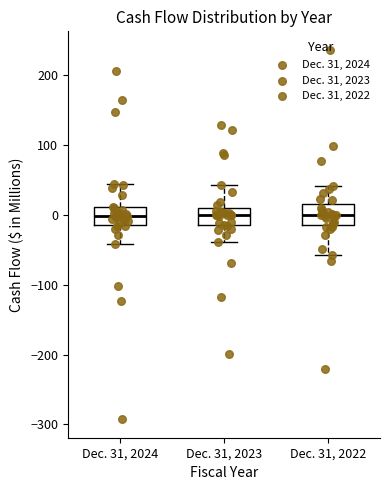

Where does the lower whisker of the box for Dec. 31, 2022 end on the y-axis? The values are not printed on the chart, so give them approximately, as read against the axis.

-60